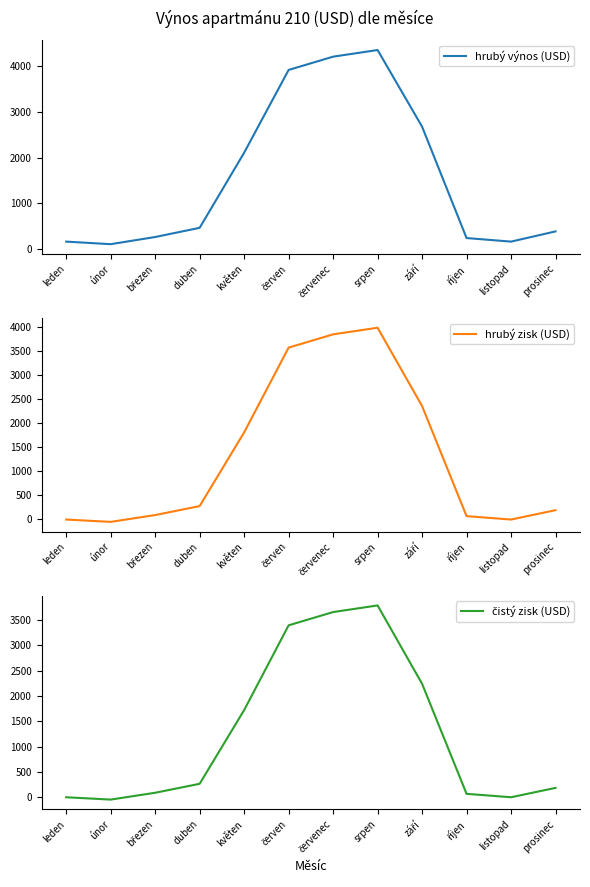

Is it true that hrubý výnos (USD) equals 7455.4 at červenec?

False